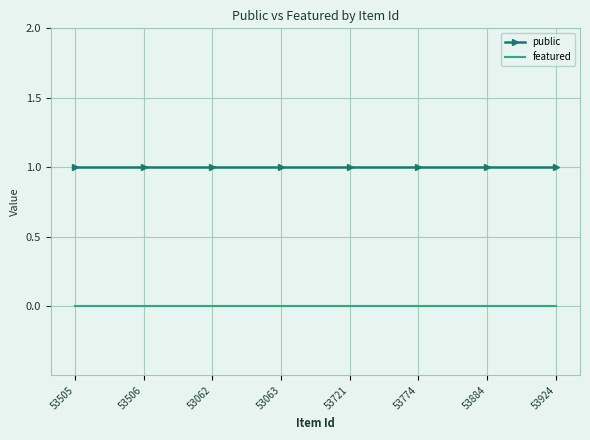

Is the value of public at 53062 greater than the value of featured at 53774?

Yes